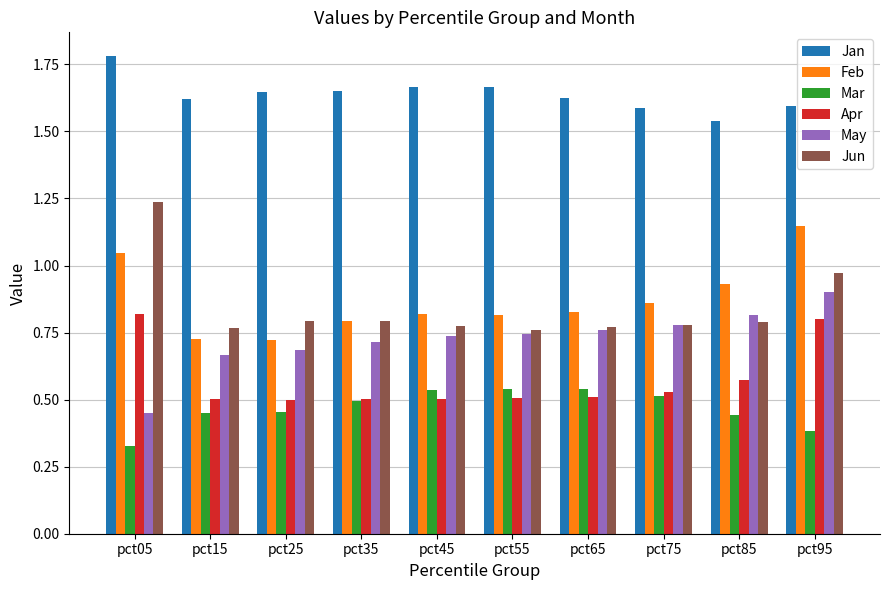

The Jan series shows 1.0 at pct65. True or false?

False